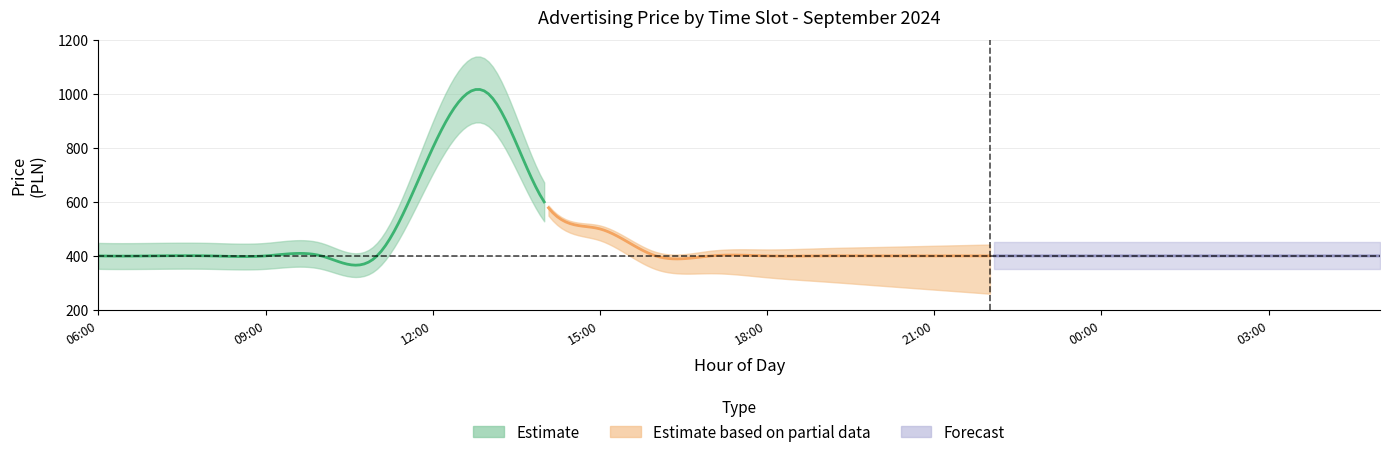

The price series shows 400 at 09:21. True or false?

True